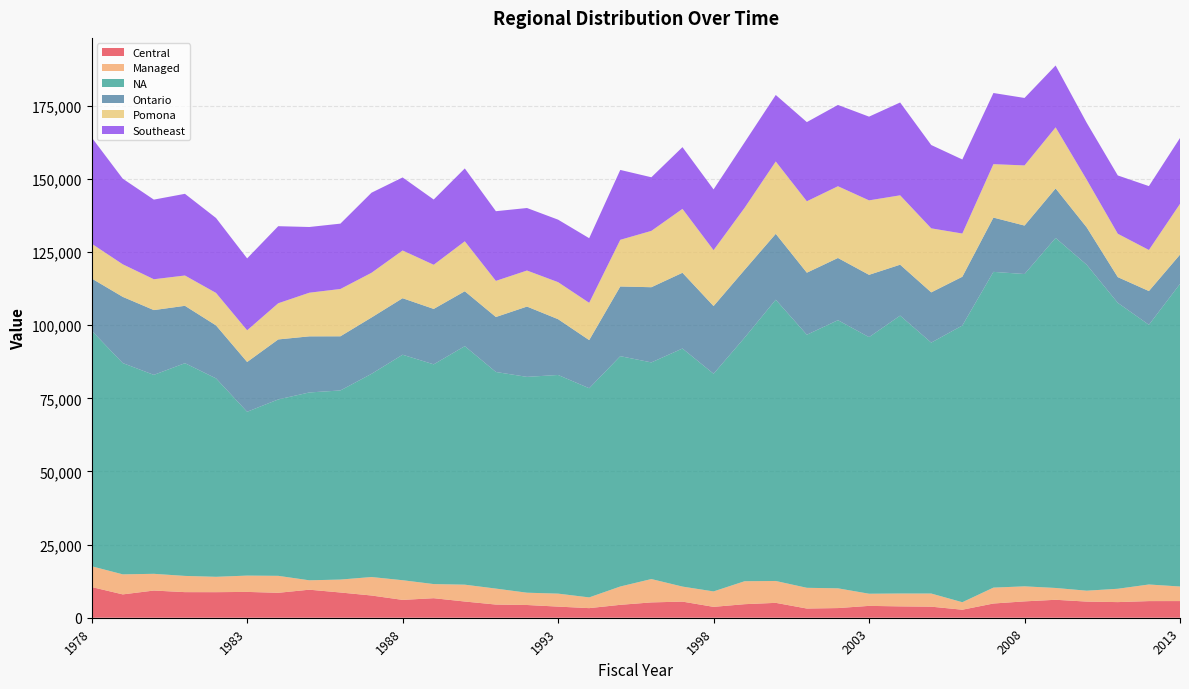

Reading left to right, what are all the values shown in this chart?

Central: 1978=10500.7	1979=7980.8	1980=9295.1	1981=8750.7	1982=8738.6	1983=8830.1	1984=8523.5	1985=9585.8	1986=8629.3	1987=7599.2	1988=6098.5	1989=6677.9	1990=5544.5	1991=4503.2	1992=4353.4	1993=3803.9	1994=3280.3	1995=4411.4	1996=5241.8	1997=5512.7	1998=3718.5	1999=4632.3	2000=5088.9	2001=3144.8	2002=3303.3	2003=4052.7	2004=3882.2	2005=3781.4	2006=2741.3	2007=4860.6	2008=5593.6	2009=6135.8	2010=5520.7	2011=5342.7	2012=5687.8	2013=5694.7
Managed: 1978=7100.8	1979=6854.6	1980=5720.8	1981=5548.1	1982=5256.1	1983=5579.1	1984=5802.7	1985=3214.2	1986=4421.8	1987=6320.2	1988=6729.9	1989=4829.3	1990=5761.0	1991=5462.4	1992=4206.8	1993=4436.4	1994=3671.1	1995=6266.9	1996=7985.2	1997=5138.9	1998=5277.8	1999=7856.8	2000=7481.4	2001=7088.4	2002=6753.0	2003=4156.3	2004=4400.1	2005=4493.4	2006=2562.3	2007=5436.1	2008=5139.4	2009=4042.3	2010=3726.4	2011=4563.5	2012=5679.7	2013=4983.4
NA: 1978=80543.5	1979=72233.5	1980=68022.2	1981=72734.5	1982=67841.9	1983=56010.5	1984=60313.6	1985=64225.2	1986=64658.0	1987=69471.3	1988=77097.4	1989=75132.2	1990=81551.0	1991=74061.3	1992=73790.4	1993=74766.5	1994=71517.0	1995=78757.2	1996=74074.9	1997=81399.9	1998=74431.2	1999=83300.1	2000=96172.1	2001=86531.0	2002=91682.2	2003=87737.5	2004=95018.8	2005=85794.8	2006=94615.8	2007=107963.6	2008=106783.6	2009=119678.4	2010=111431.4	2011=97755.4	2012=88793.2	2013=103468.1
Ontario: 1978=17848.8	1979=22645.3	1980=22150.9	1981=19617.5	1982=18112.9	1983=17020.3	1984=20512.3	1985=19180.9	1986=18517.8	1987=19262.5	1988=19320.9	1989=18946.5	1990=18772.3	1991=18792.1	1992=24042.7	1993=19071.5	1994=16456.4	1995=23826.5	1996=25706.7	1997=25896.3	1998=23137.1	1999=23178.9	2000=22518.2	2001=21208.8	2002=21266.3	2003=21296.1	2004=17407.2	2005=17174.3	2006=16667.6	2007=18558.0	2008=16574.0	2009=16924.2	2010=12784.6	2011=8791.8	2012=11536.1	2013=10003.5
Pomona: 1978=11905.2	1979=11136.8	1980=10547.2	1981=10365.5	1982=11110.7	1983=10844.4	1984=12371.1	1985=14924.8	1986=16181.0	1987=15294.0	1988=16323.1	1989=15098.5	1990=17083.7	1991=12359.7	1992=12323.2	1993=12662.4	1994=12753.4	1995=15956.2	1996=19265.8	1997=21851.1	1998=19111.1	1999=21223.2	2000=24741.1	2001=24426.0	2002=24533.4	2003=25466.3	2004=23723.5	2005=21898.4	2006=14775.1	2007=18271.1	2008=20560.1	2009=20890.3	2010=16303.5	2011=14834.7	2012=14042.7	2013=17357.3
Southeast: 1978=36324.8	1979=29263.4	1980=27224.8	1981=27928.5	1982=25616.2	1983=24579.3	1984=26353.9	1985=22467.2	1986=22343.1	1987=27375.2	1988=24975.6	1989=22307.4	1990=24916.2	1991=23824.2	1992=21375.0	1993=21369.5	1994=22091.8	1995=23895.2	1996=18329.8	1997=21106.1	1998=20776.4	1999=22381.3	2000=22735.9	2001=27065.8	2002=27795.0	2003=28624.0	2004=31740.2	2005=28488.7	2006=25319.6	2007=24325.3	2008=23072.0	2009=21147.4	2010=19462.1	2011=19934.5	2012=21845.7	2013=22520.5